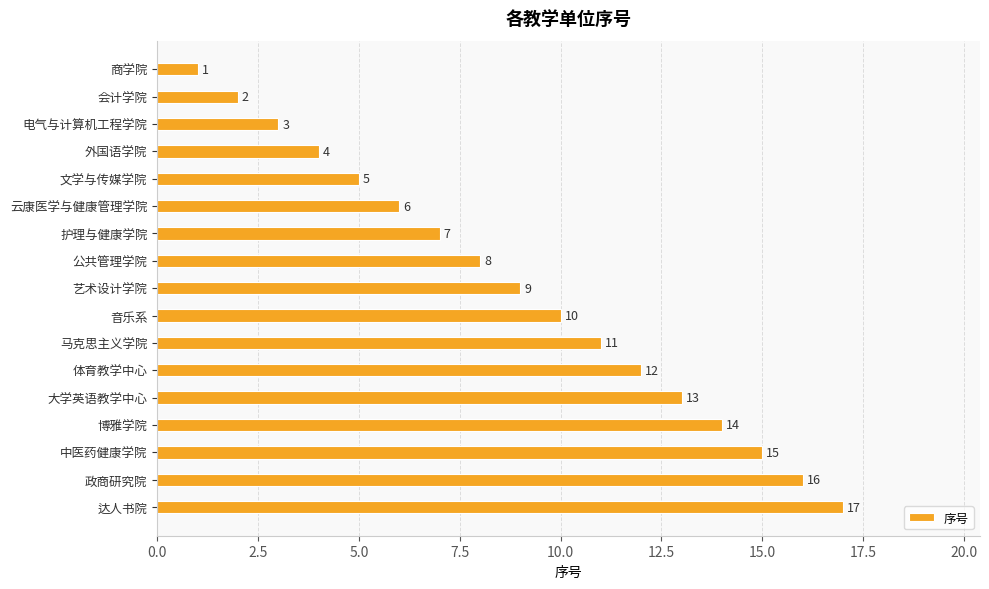

List the labels in order of value, smallest first.

商学院, 会计学院, 电气与计算机工程学院, 外国语学院, 文学与传媒学院, 云康医学与健康管理学院, 护理与健康学院, 公共管理学院, 艺术设计学院, 音乐系, 马克思主义学院, 体育教学中心, 大学英语教学中心, 博雅学院, 中医药健康学院, 政商研究院, 达人书院